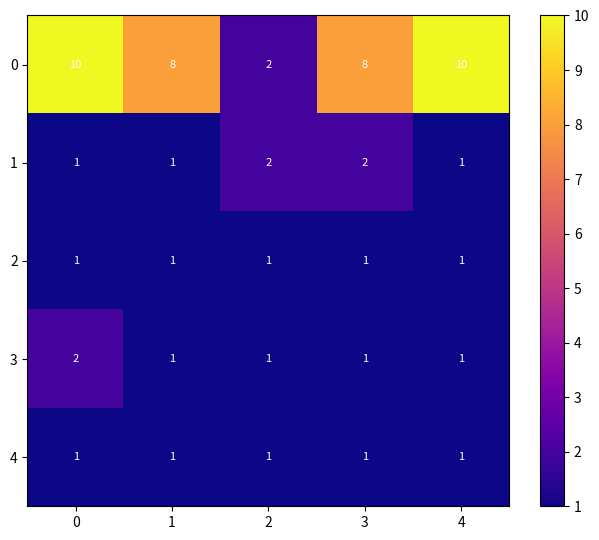

What is the approximate value of 0 at 4?

10